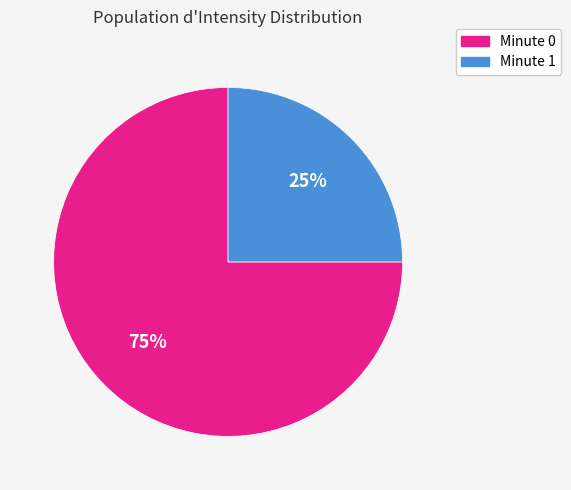

How many segments does this pie chart have?

2